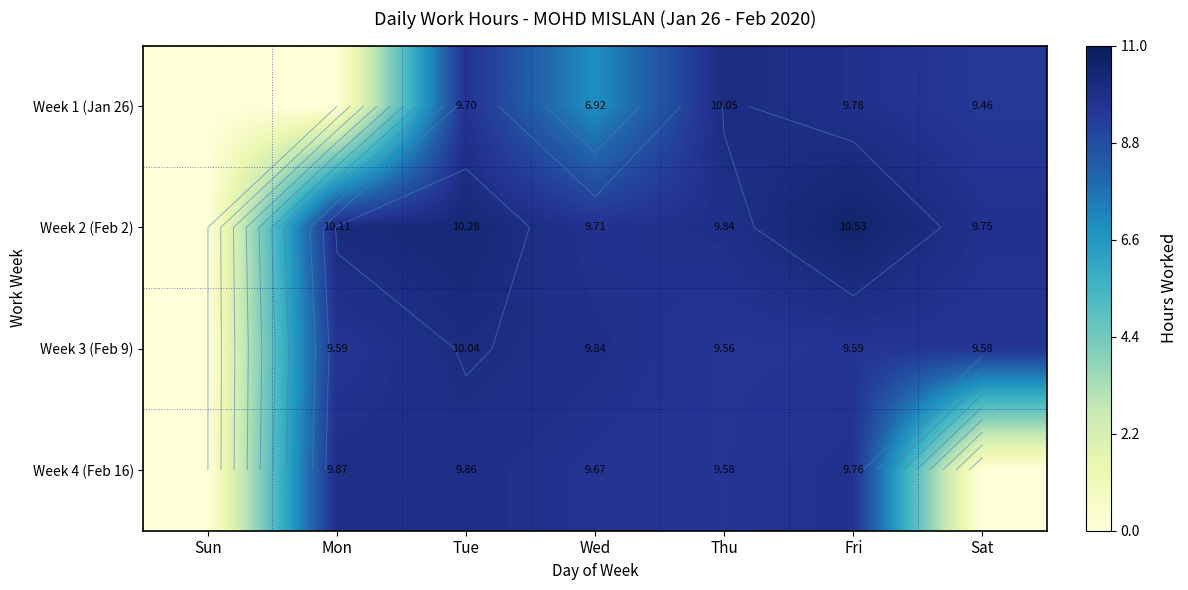

Between Thu and Mon, which is larger?

Thu